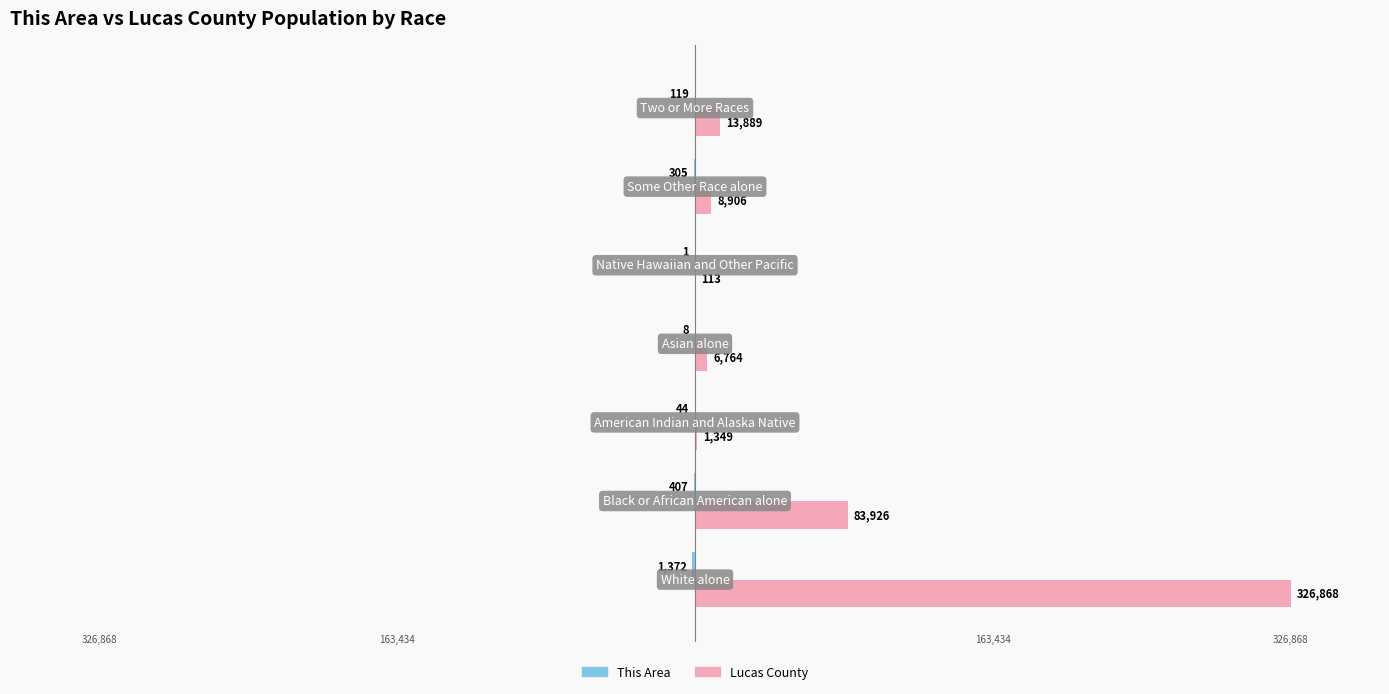

What is the sum of all Lucas County values?

441815